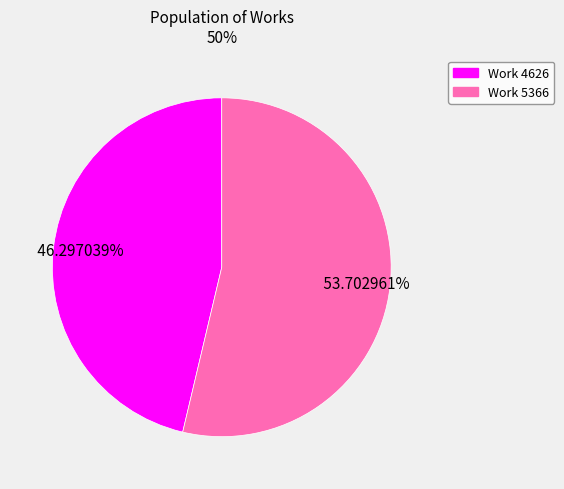

To the nearest percent, what is the combined percentage of Work 5366 and Work 4626?

100%